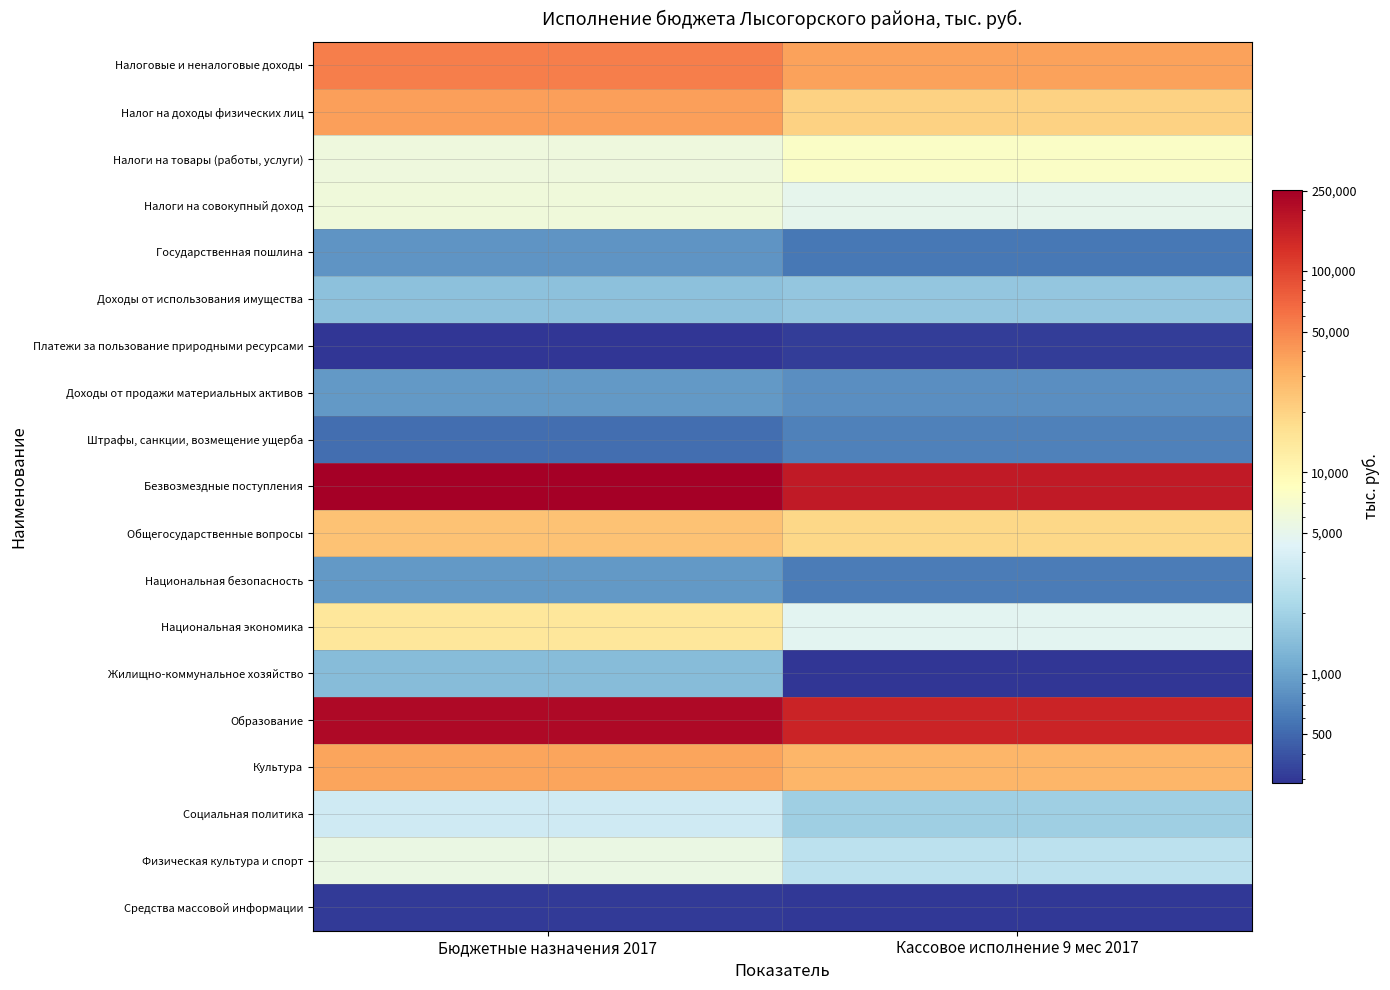

Rank the series by their maximum value, from highest to lowest.

Безвозмездные поступления, Образование, Налоговые и неналоговые доходы, Налог на доходы физических лиц, Культура, Общегосударственные вопросы, Национальная экономика, Налоги на товары (работы, услуги), Налоги на совокупный доход, Физическая культура и спорт, Социальная политика, Доходы от использования имущества, Жилищно-коммунальное хозяйство, Доходы от продажи материальных активов, Национальная безопасность, Государственная пошлина, Штрафы, санкции, возмещение ущерба, Платежи за пользование природными ресурсами, Средства массовой информации